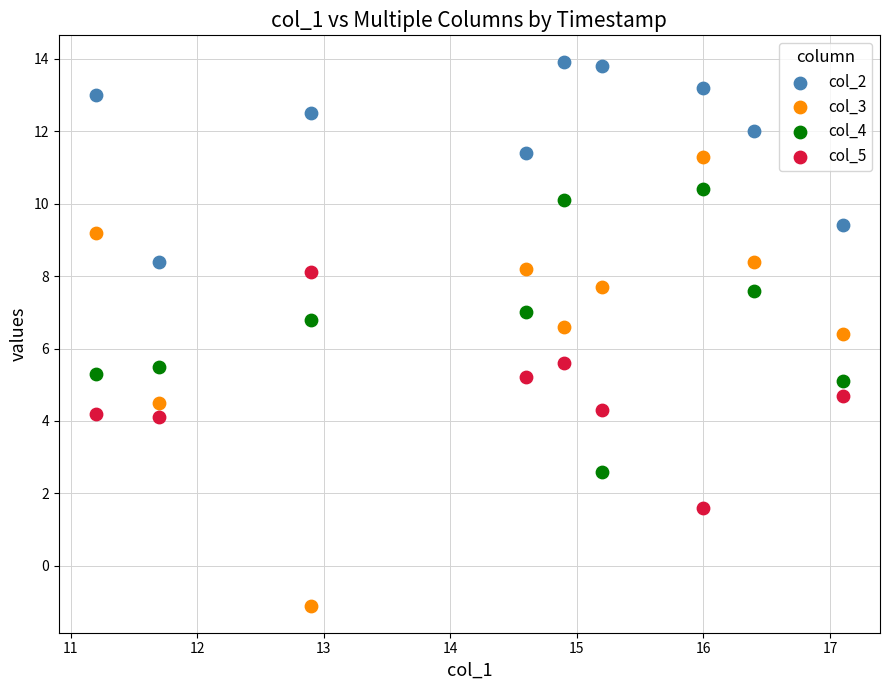

Which series reaches the minimum Y coordinate?

col_3